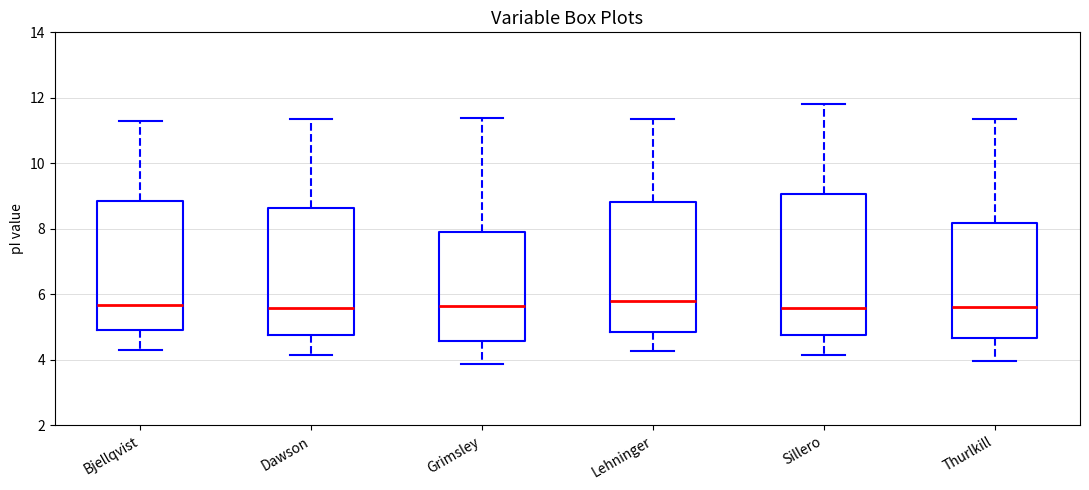

Reading left to right, transcribe this box plot: for each box, give where its median line is, the range the box spans, and where its two whiskers end, as read against the y-axis. The values are not printed on the chart, so give them approximately, as read against the axis.

Bjellqvist: median 5.6, box 5.0 to 8.8, whiskers 4.4 to 11.4
Dawson: median 5.6, box 4.8 to 8.6, whiskers 4.2 to 11.4
Grimsley: median 5.6, box 4.6 to 7.8, whiskers 3.8 to 11.4
Lehninger: median 5.8, box 4.8 to 8.8, whiskers 4.2 to 11.4
Sillero: median 5.6, box 4.8 to 9.0, whiskers 4.2 to 11.8
Thurlkill: median 5.6, box 4.6 to 8.2, whiskers 4.0 to 11.4